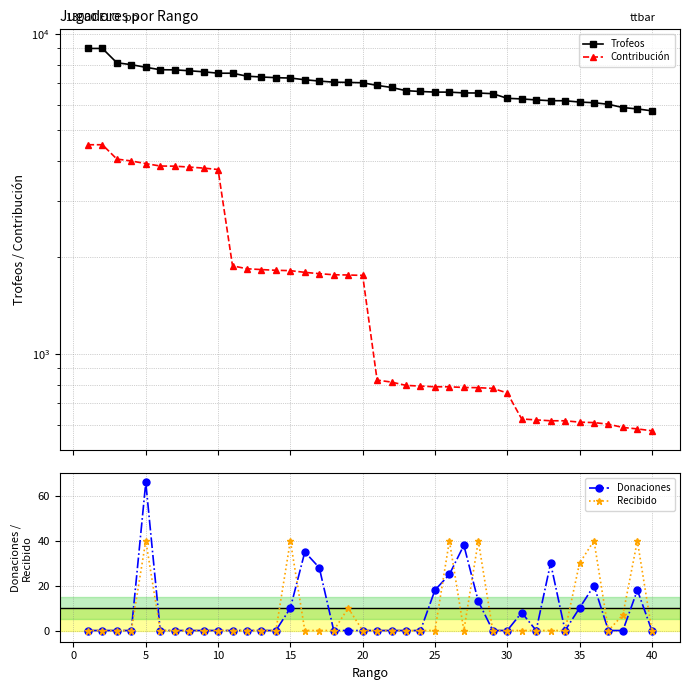

How many series are shown in this chart?

4